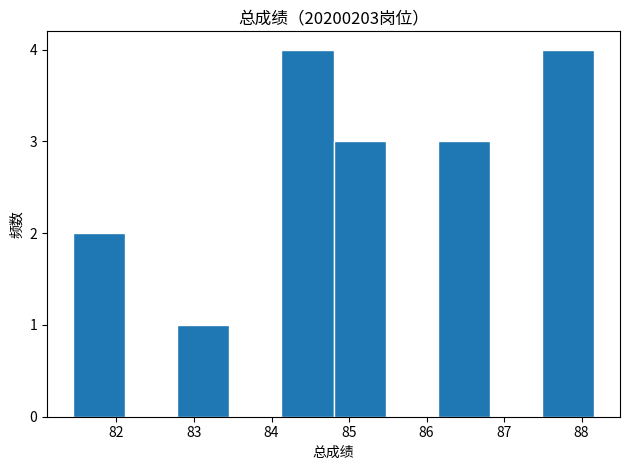

How tall is the bar that spans 84.1 to 84.8 on the x-axis? Neither the bar edges nor the heights are printed on the chart, so give them approximately, as read against the axes.

4